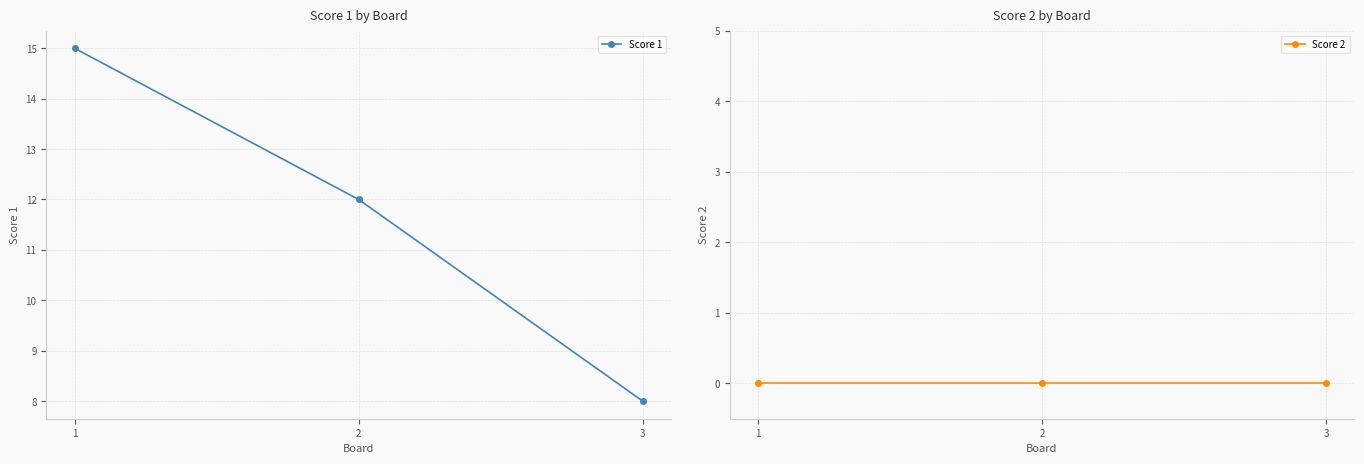

Which series changed the most between 2 and 3?

Score 1